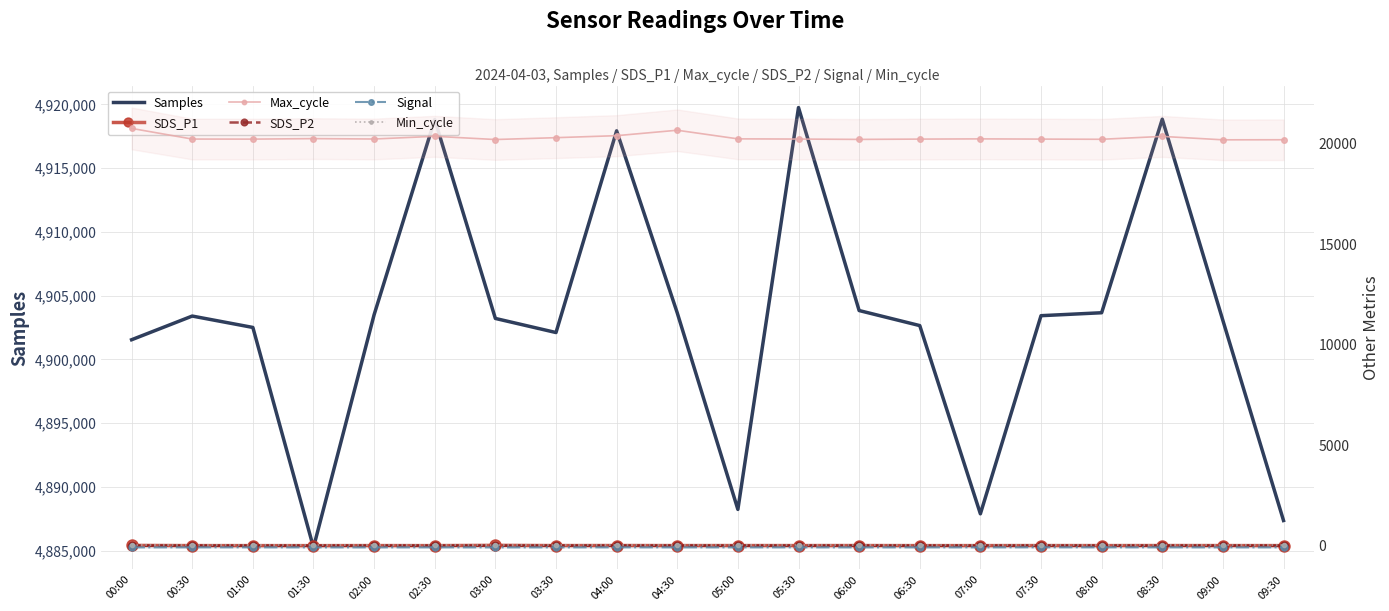

At which label does Max_cycle reach its minimum?

09:00